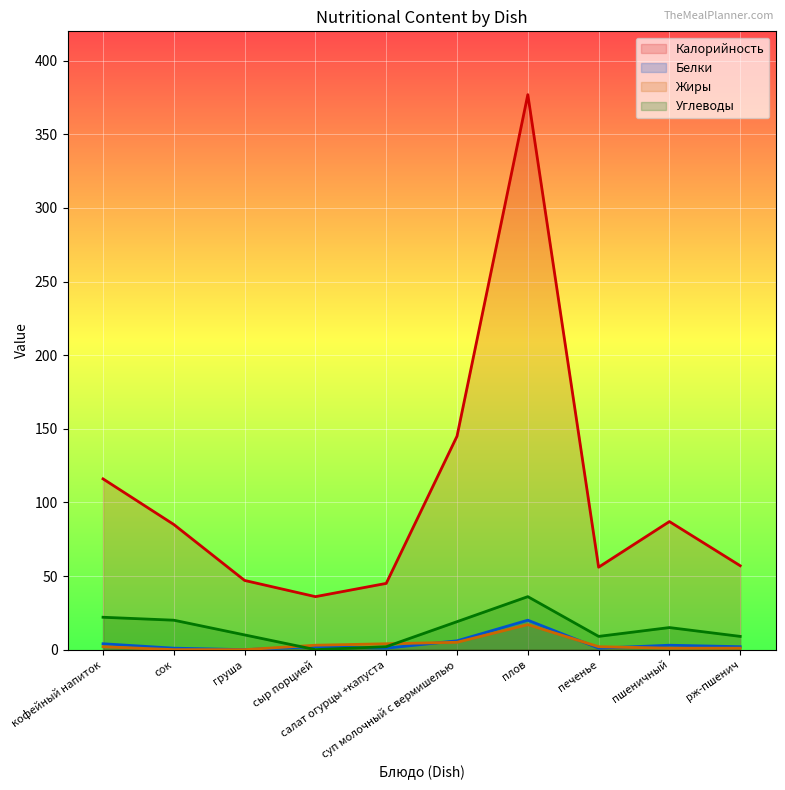

What is the sum of the Калорийность values at пшеничный and суп молочный с вермишелью?

232